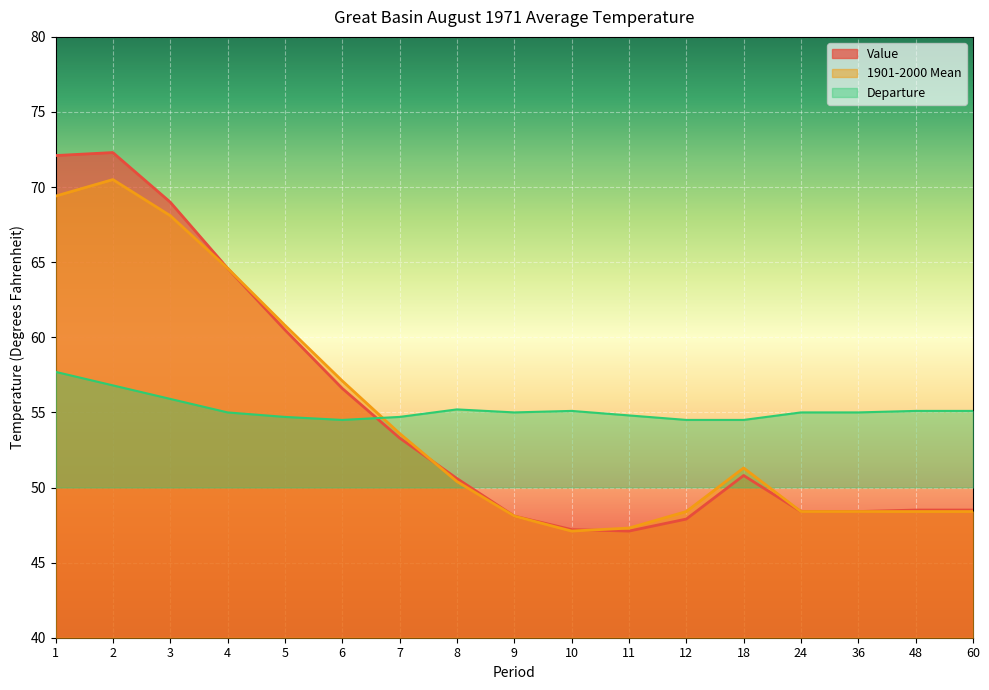

How many times do Value and 1901-2000 Mean cross each other?

2